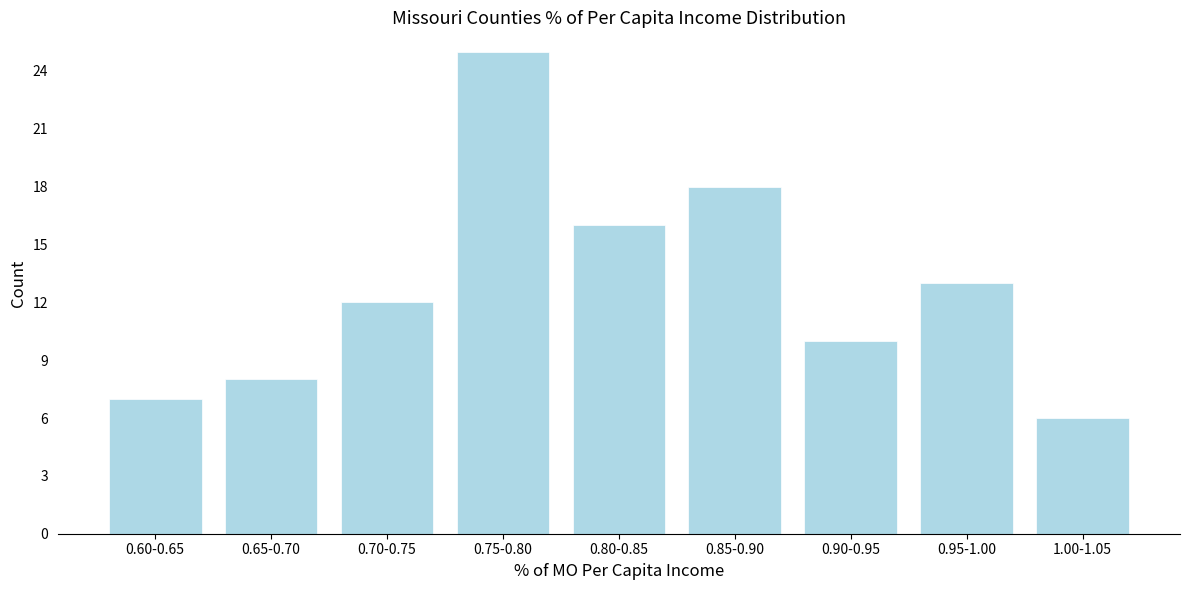

Reading left to right, what are all the values shown in this chart?

0.60-0.65=7	0.65-0.70=8	0.70-0.75=12	0.75-0.80=25	0.80-0.85=16	0.85-0.90=18	0.90-0.95=10	0.95-1.00=13	1.00-1.05=6